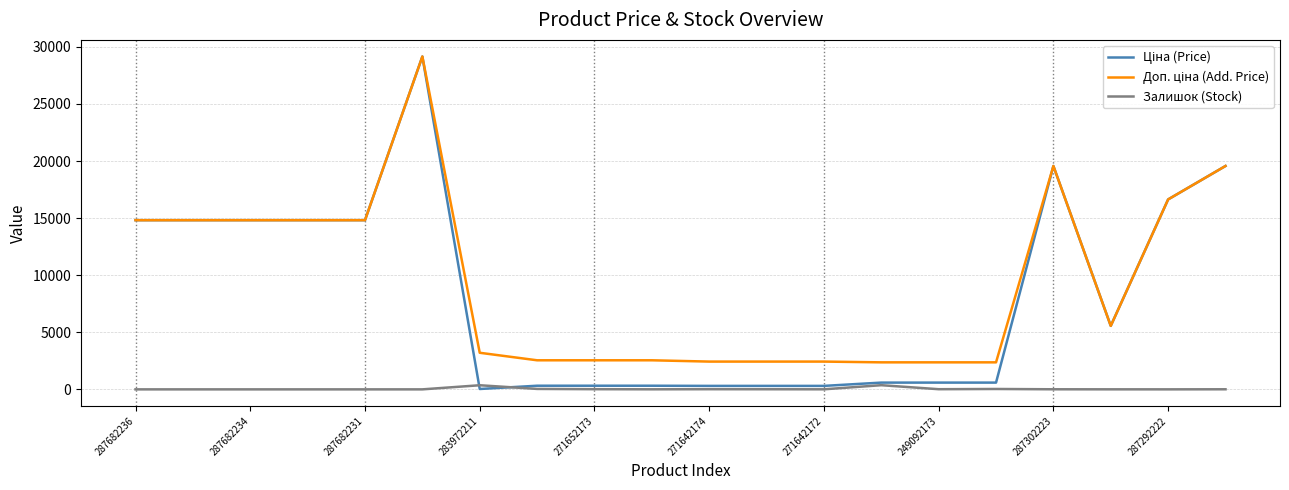

How many lines are shown in the chart?

3